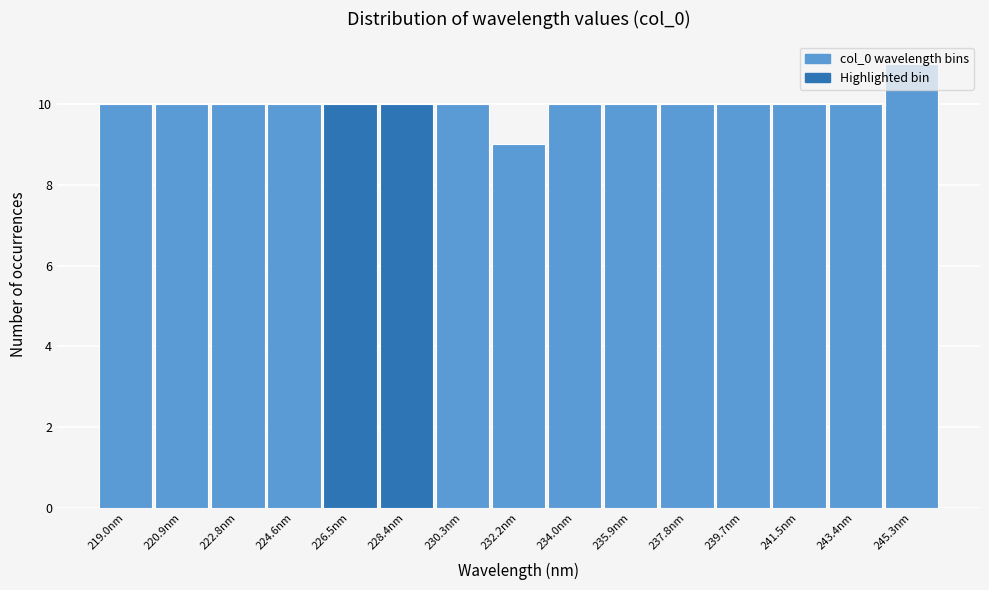

Reading left to right, list every bar in this chart as the range it spans on the x-axis followed by its height. Neither the bar edges nor the heights are printed on the chart, so give them approximately, as read against the axes.

218.0 to 220.0: 10
220.0 to 221.8: 10
221.8 to 223.6: 10
223.6 to 225.6: 10
225.6 to 227.4: 10
227.4 to 229.4: 10
229.4 to 231.2: 10
231.2 to 233.0: 9
233.0 to 235.0: 10
235.0 to 236.8: 10
236.8 to 238.8: 10
238.8 to 240.6: 10
240.6 to 242.4: 10
242.4 to 244.4: 10
244.4 to 246.2: 11